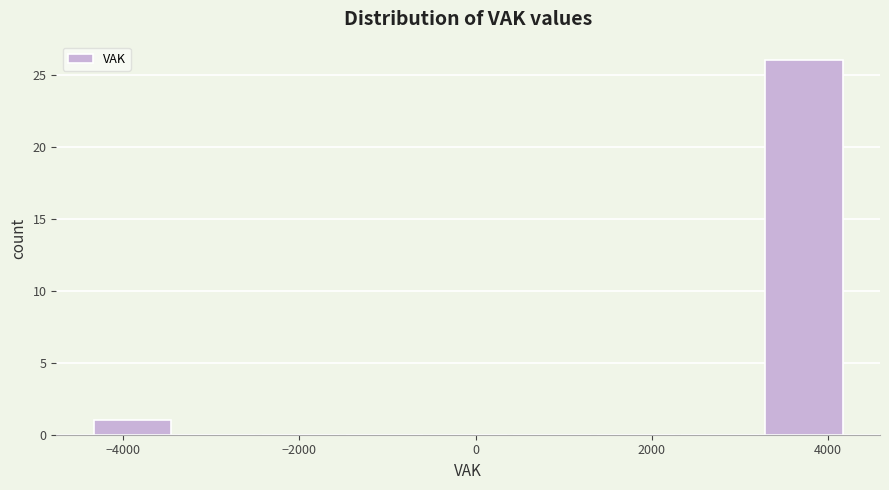

Reading left to right, list every bar in this chart as the range it spans on the x-axis followed by its height. Neither the bar edges nor the heights are printed on the chart, so give them approximately, as read against the axes.

-4400 to -3400: 1
-3400 to -2400: 0
-2400 to -1600: 0
-1600 to -600: 0
-600 to 400: 0
400 to 1400: 0
1400 to 2200: 0
2200 to 3200: 0
3200 to 4200: 26